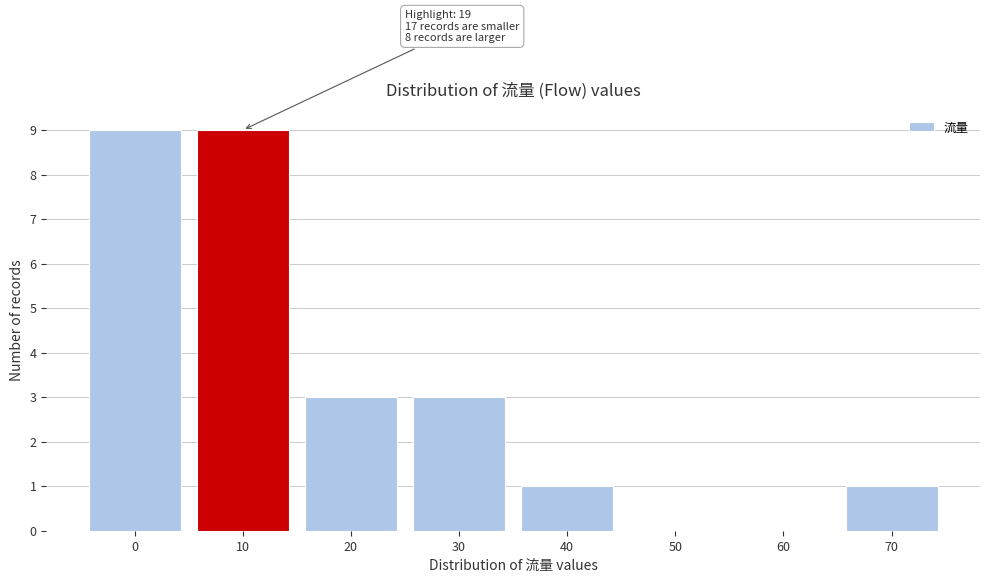

Reading left to right, list all the values displayed in this chart.

0=9	10=9	20=3	30=3	40=1	50=0	60=0	70=1